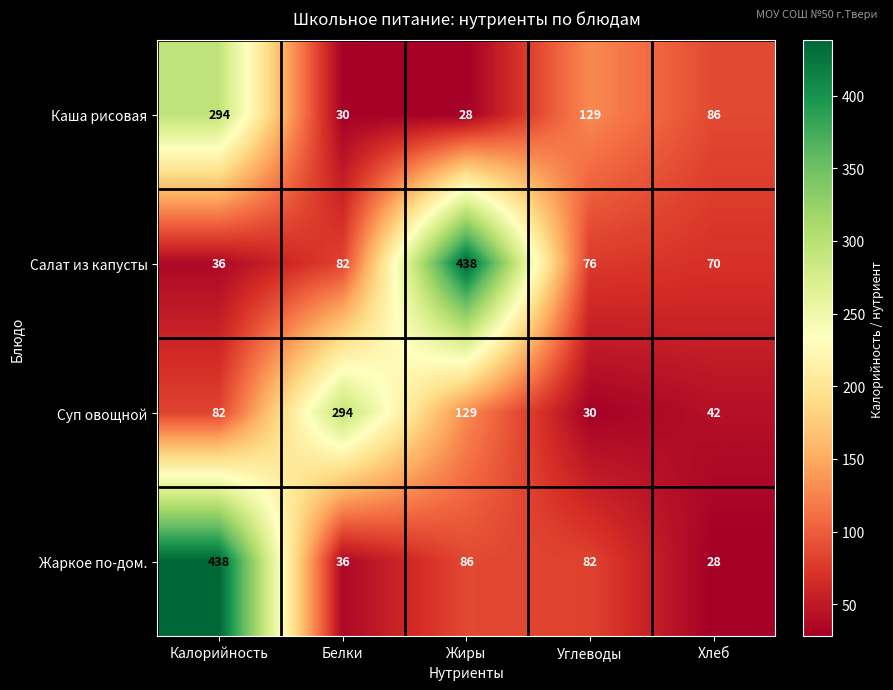

The Суп овощной series shows 129 at Жиры. True or false?

True